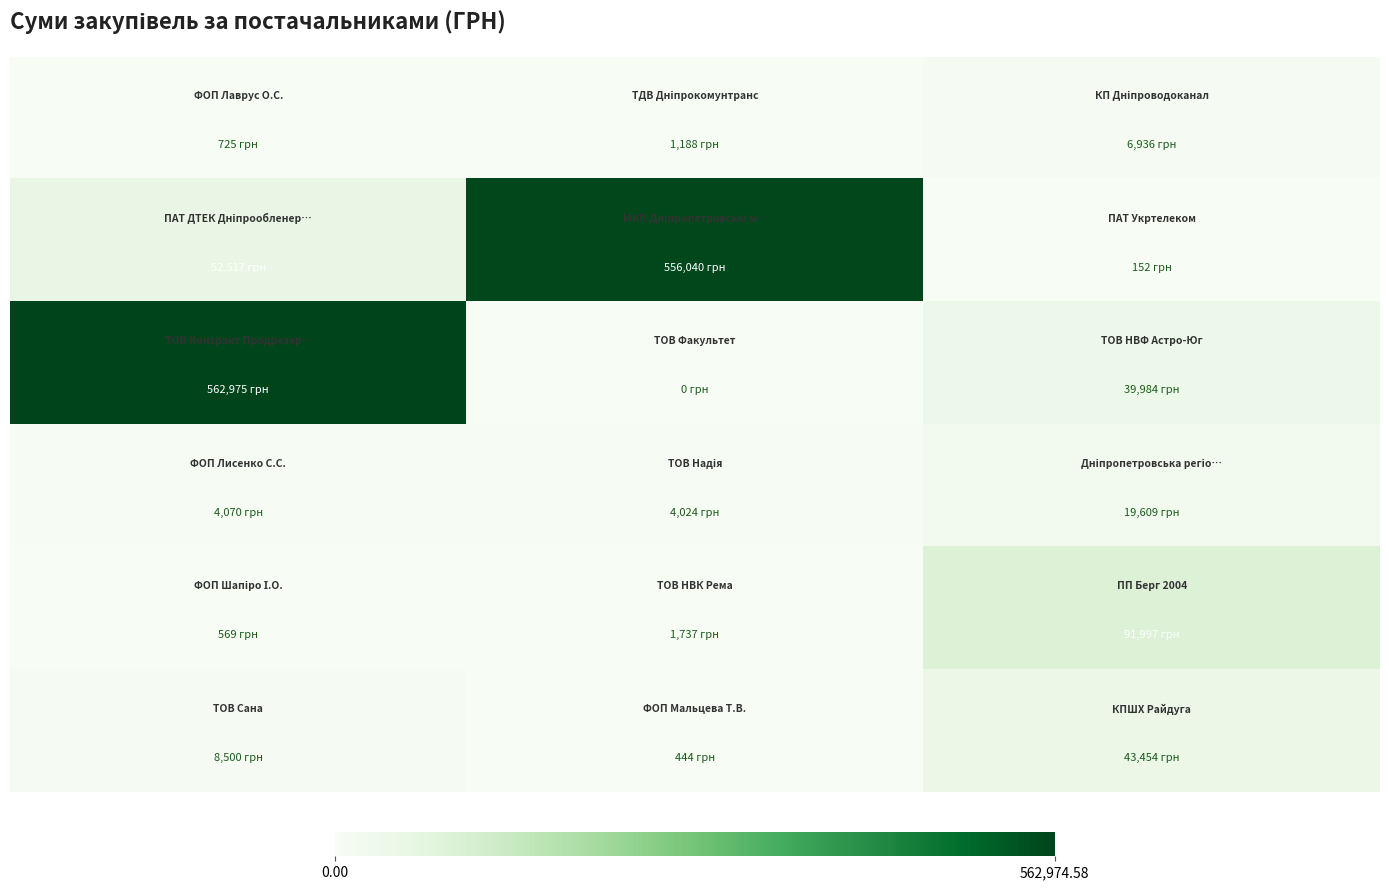

How many categories are shown in the chart?

3